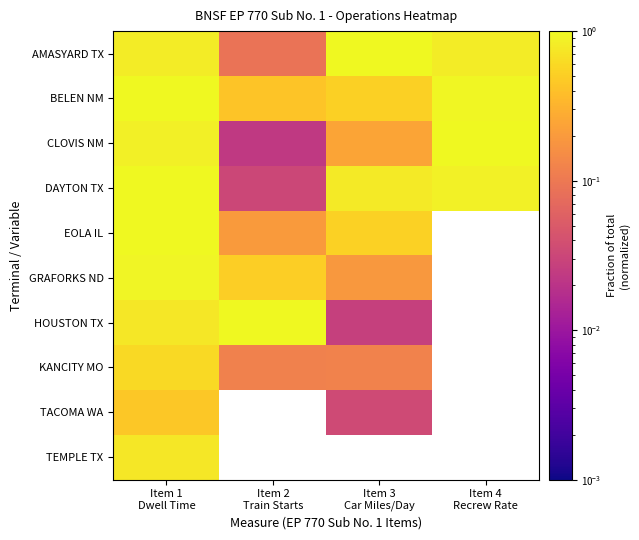

How many data points does each series have?

4